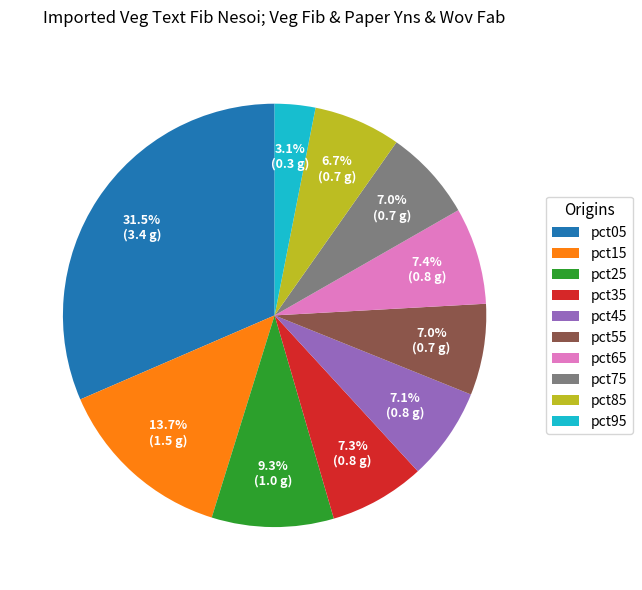

Do pct25 and pct95 together represent more than half of the pie?

No